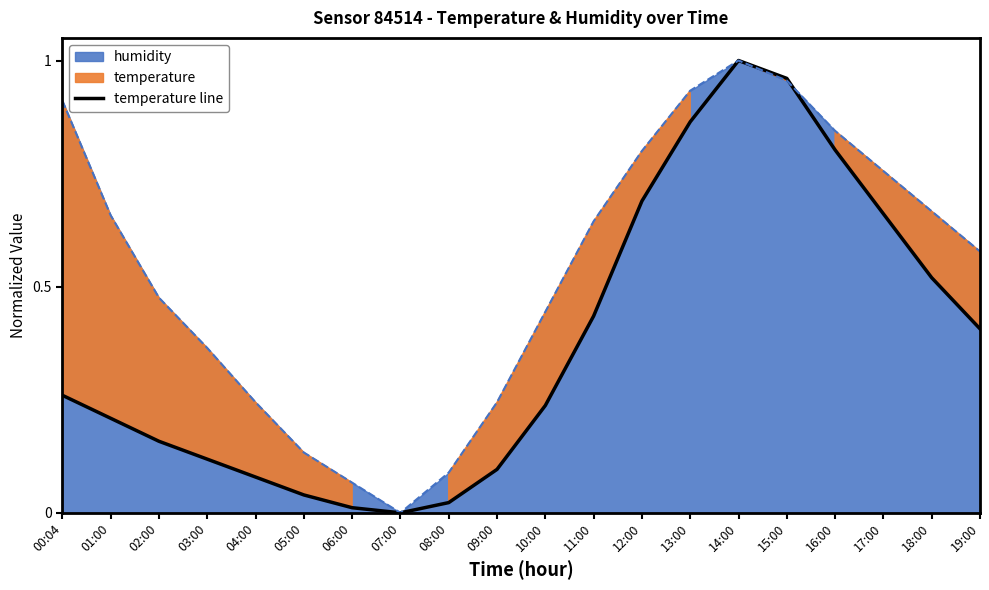

What is the sum of the values at 09:00 and 13:00?

1.0